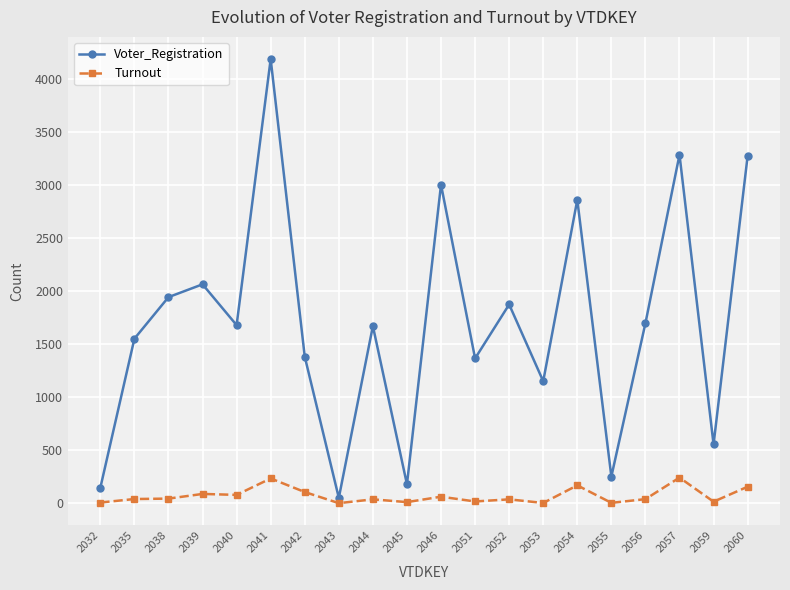

Which series has the largest range (max minus min)?

Voter_Registration